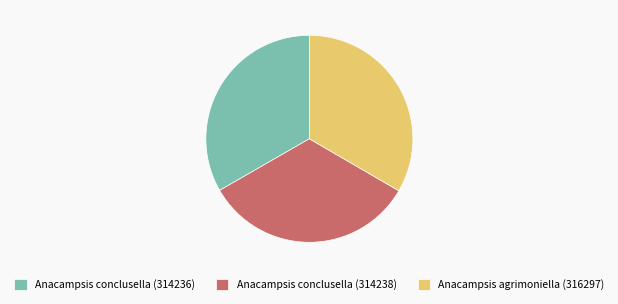

Is there any slice that represents more than half of the pie?

No